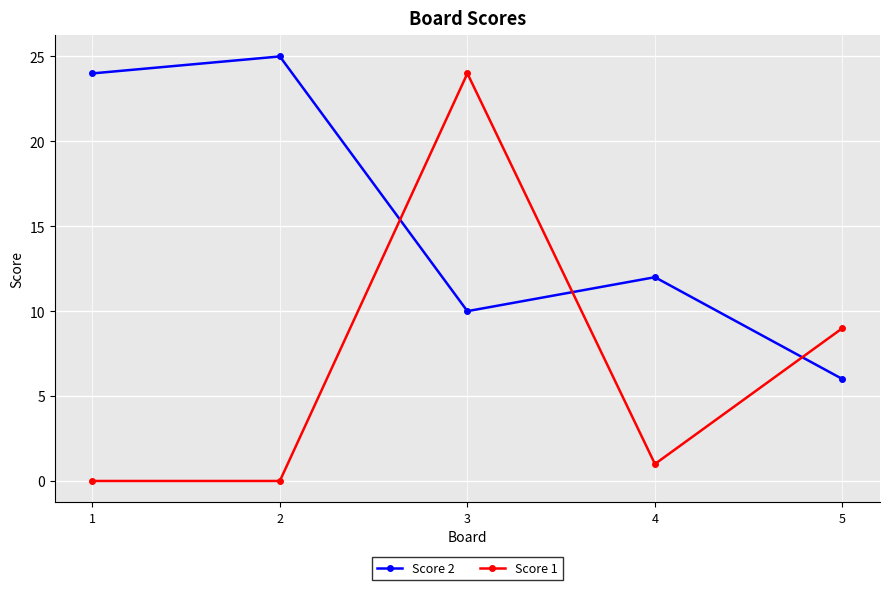

Rank the series by their average value, from lowest to highest.

Score 1, Score 2